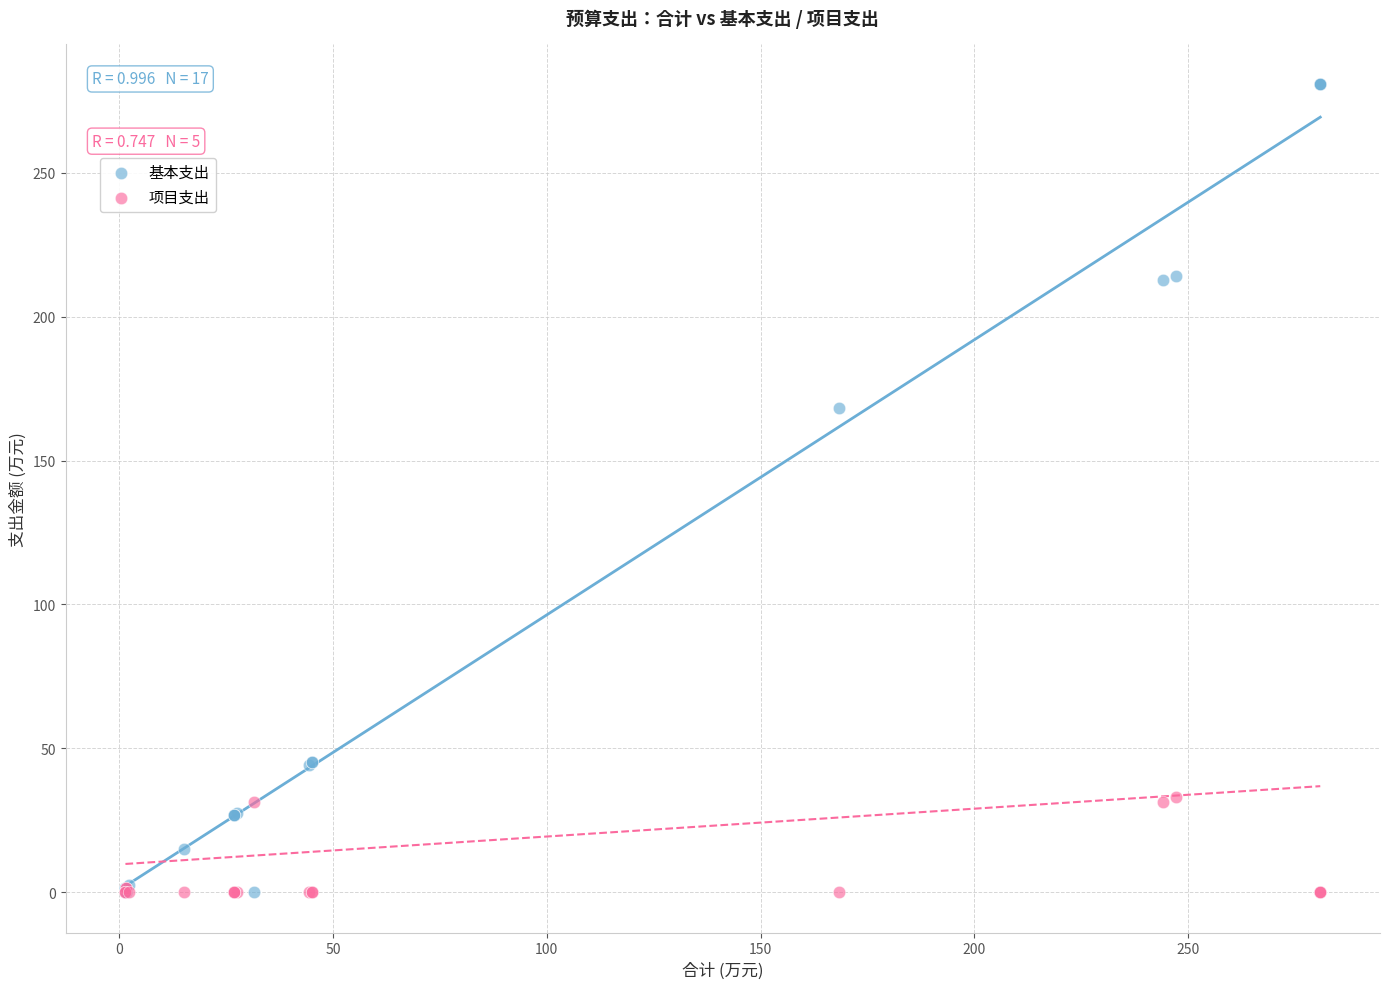

In the 基本支出 series, what Y value is closest to 140?

168.3